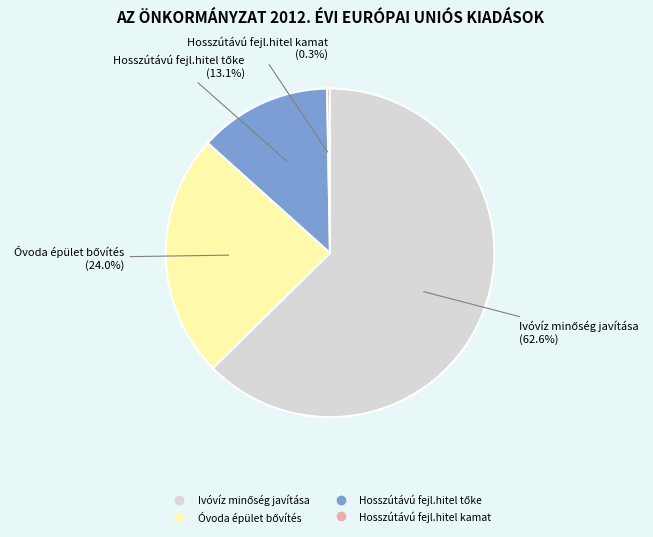

Is there any slice that represents more than half of the pie?

Yes